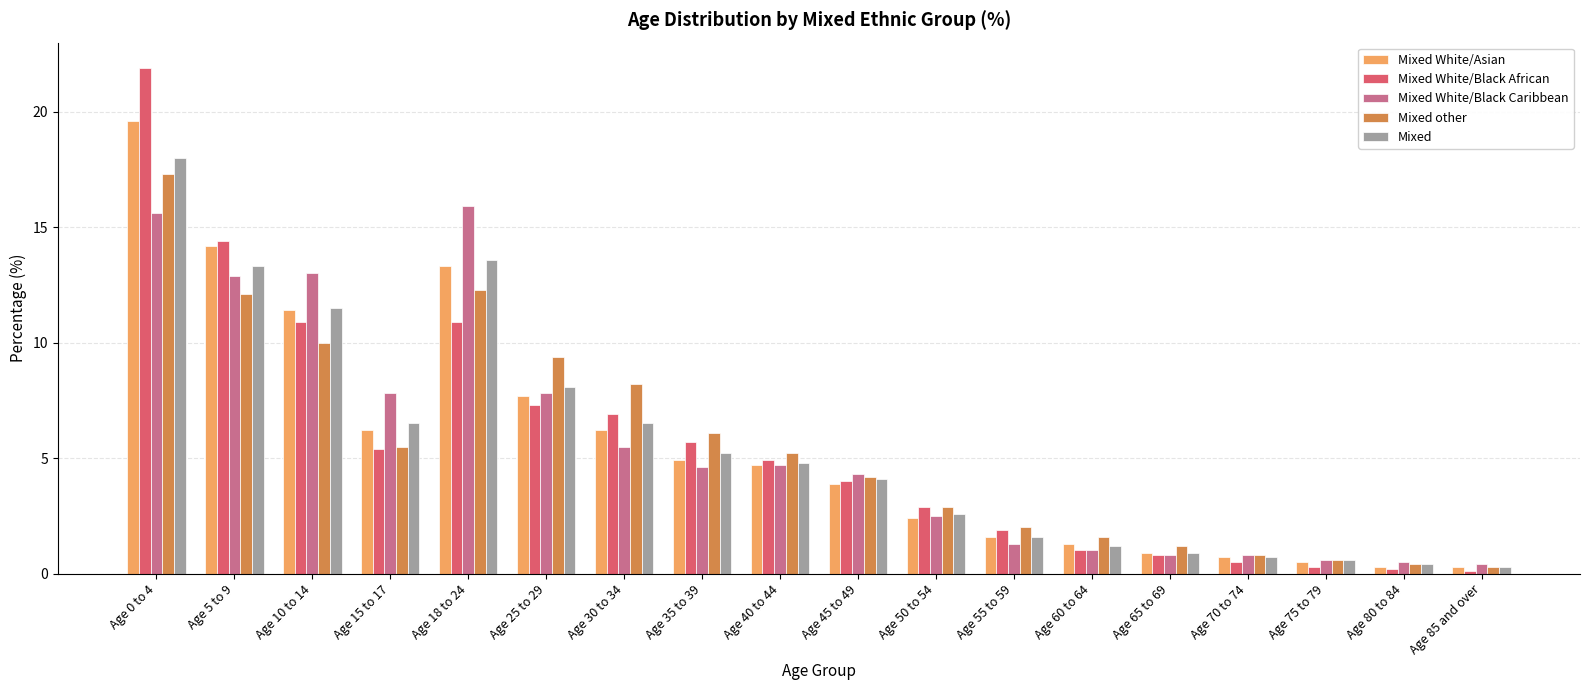

What is the spread (max minus min) of values at Age 55 to 59?

0.7